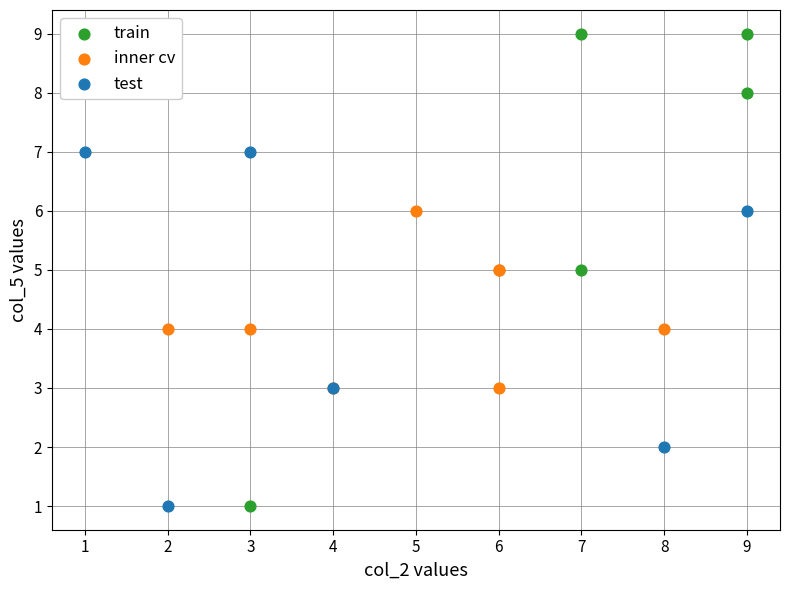

Which series has the largest Y range (max minus min)?

train